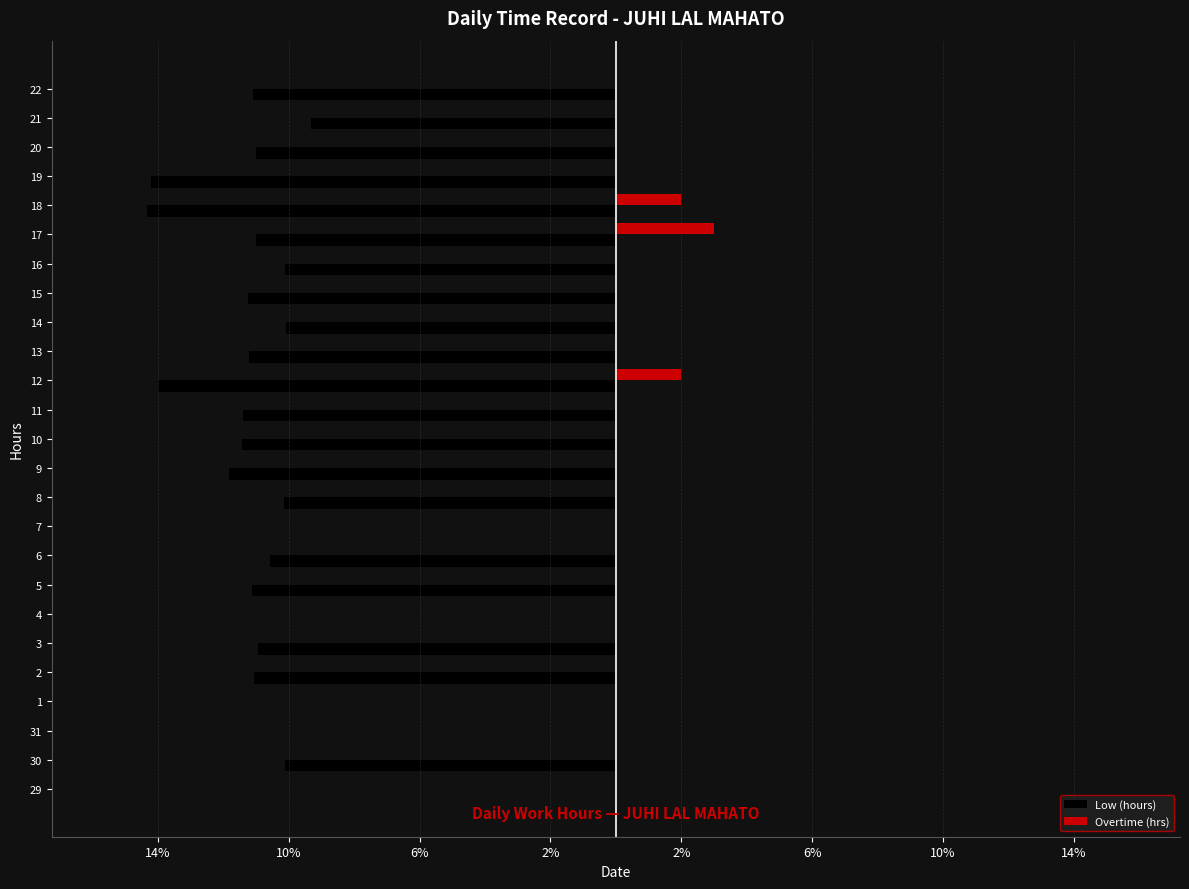

What are all the series names shown in the legend?

Low (hours), Overtime (hrs)